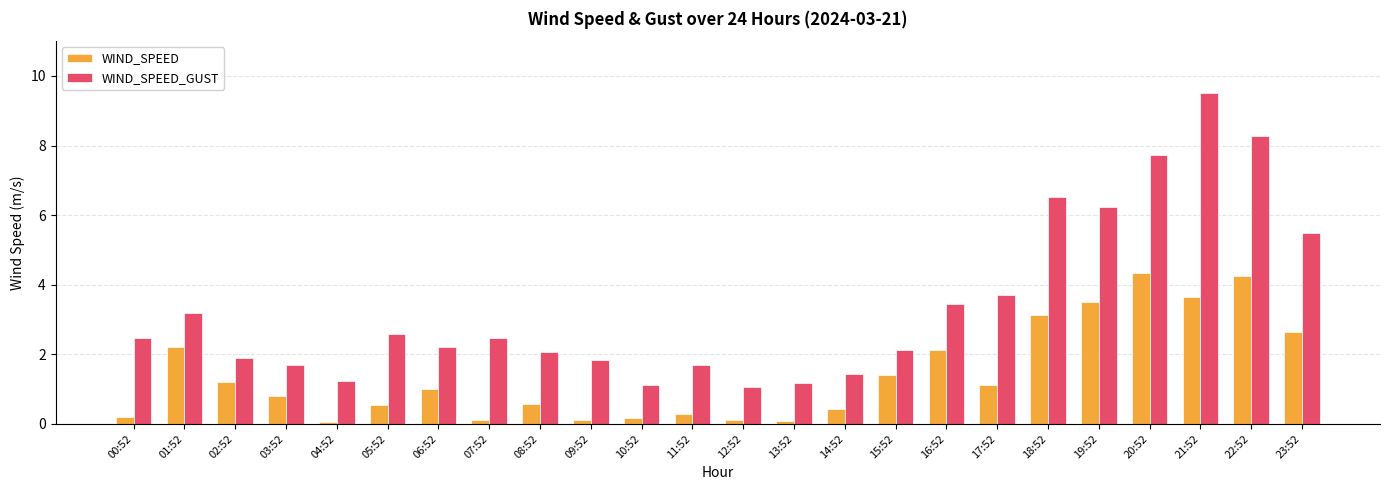

What is the maximum value shown in the chart?

9.5